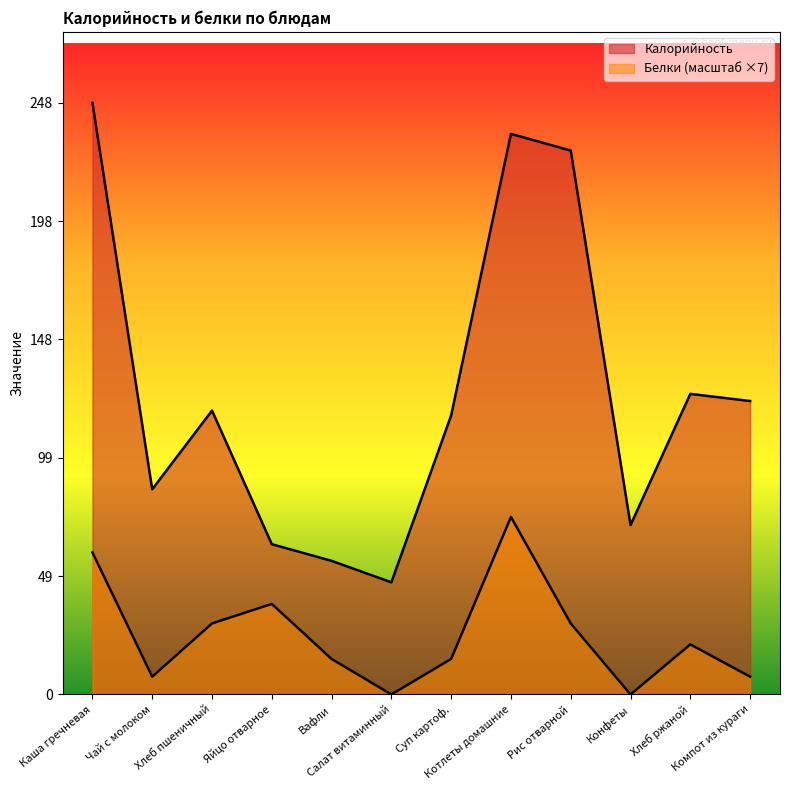

Where is Калорийность nearest to the value 147?

Хлеб ржаной